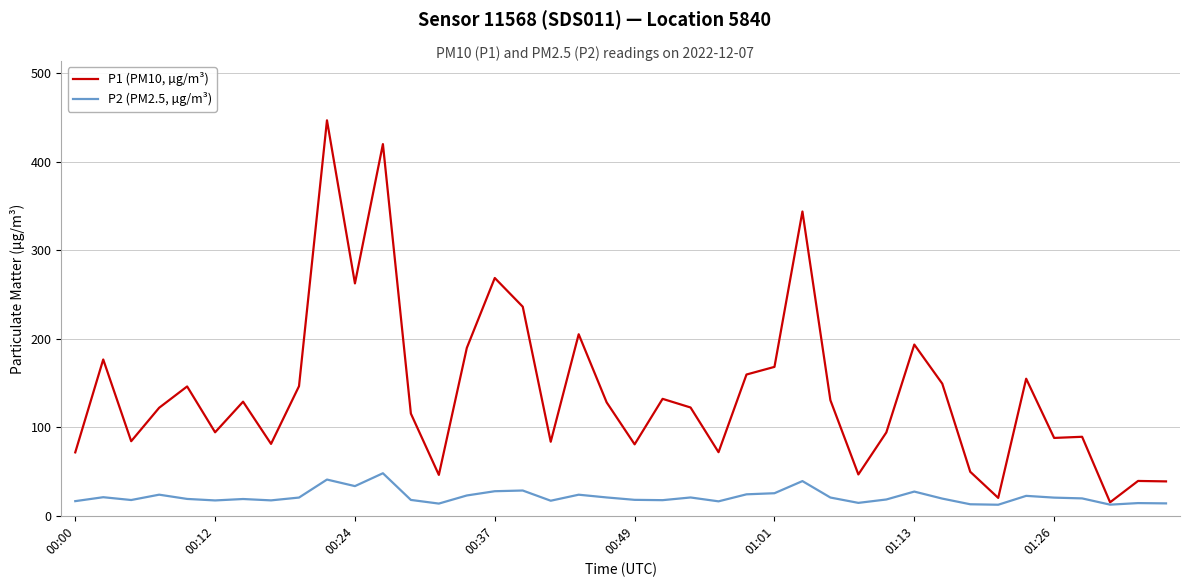

True or false: P1 (PM10, µg/m³) has more than 0 interior local peaks.

True